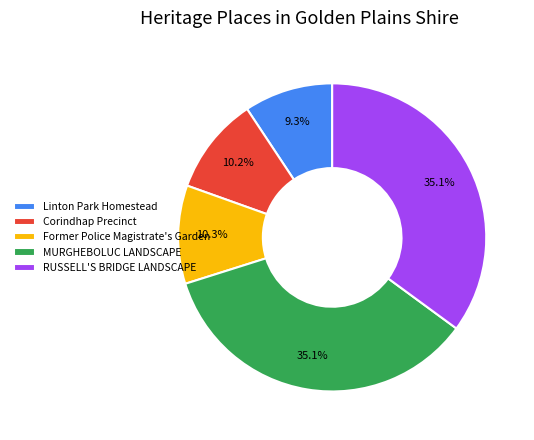

Is it true that Corindhap Precinct is 3% of the pie?

False